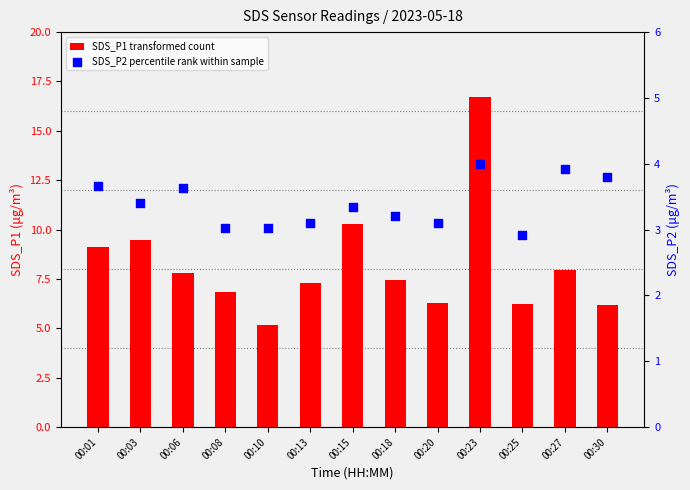

Which series contains the lowest Y value?

SDS_P2 percentile rank within sample